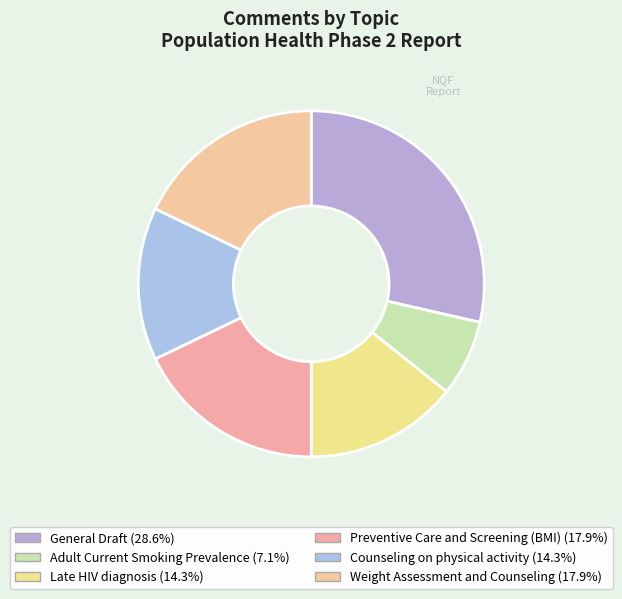

Count the number of slices in the pie.

6